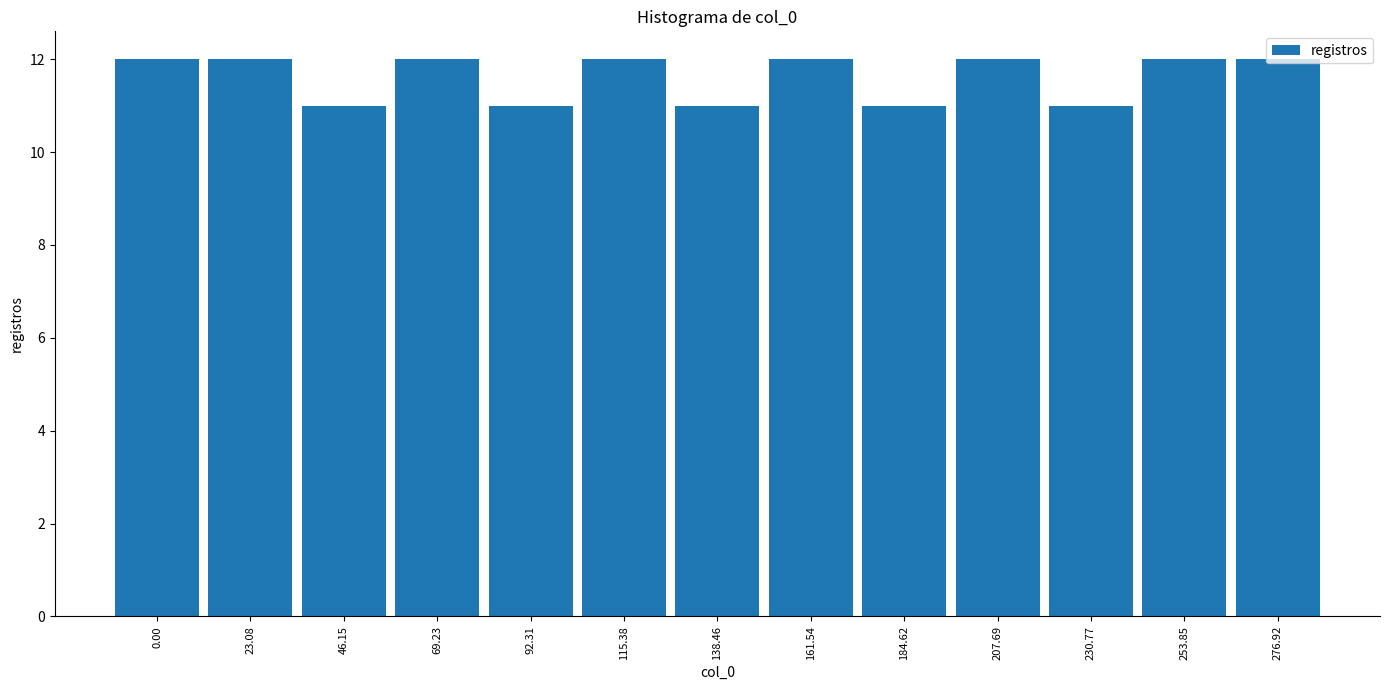

What is the sum of the values at 69.23 and 253.85?

24